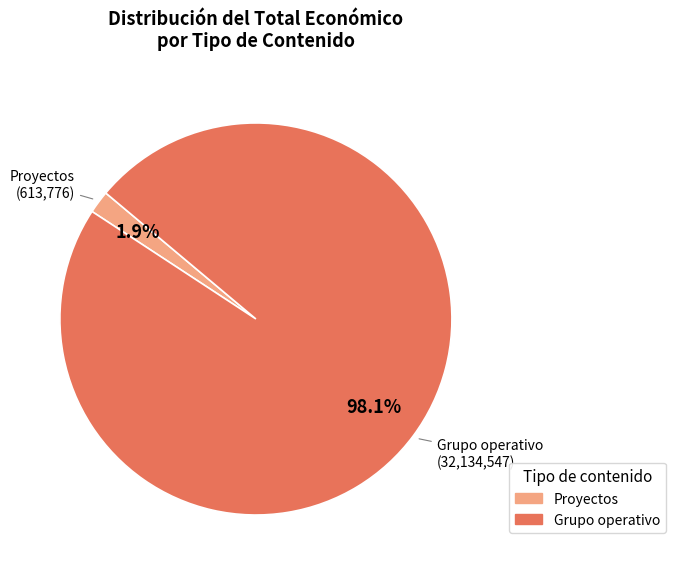

Count the number of slices in the pie.

2